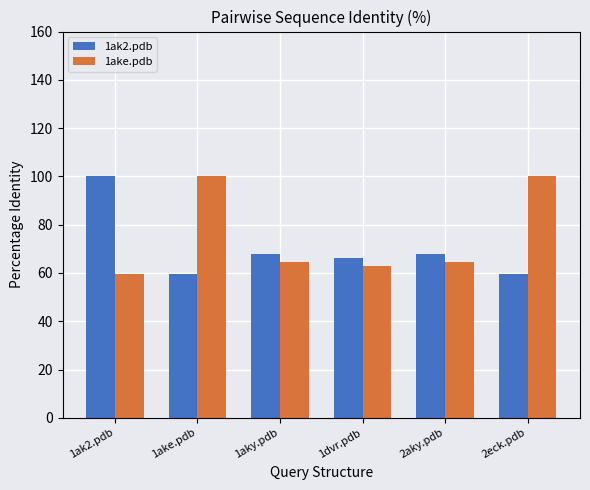

What is the total value across all series at 1aky.pdb?

132.3